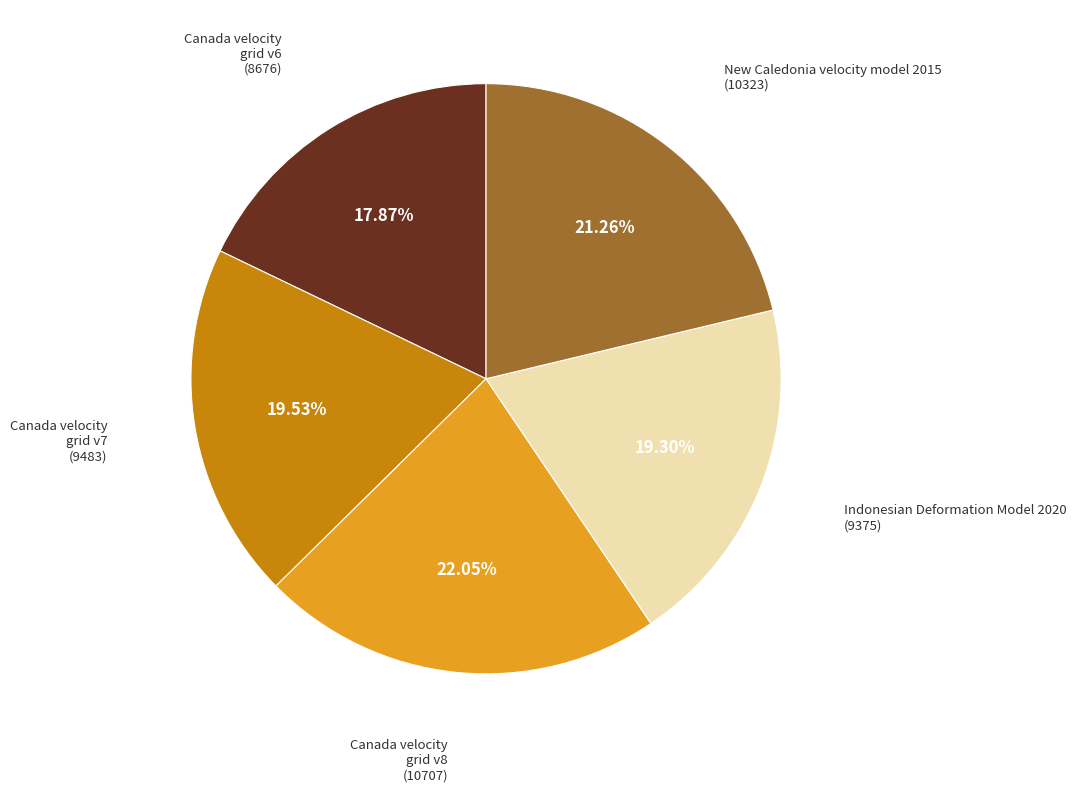

Is Canada velocity grid v8 the majority of the pie?

No